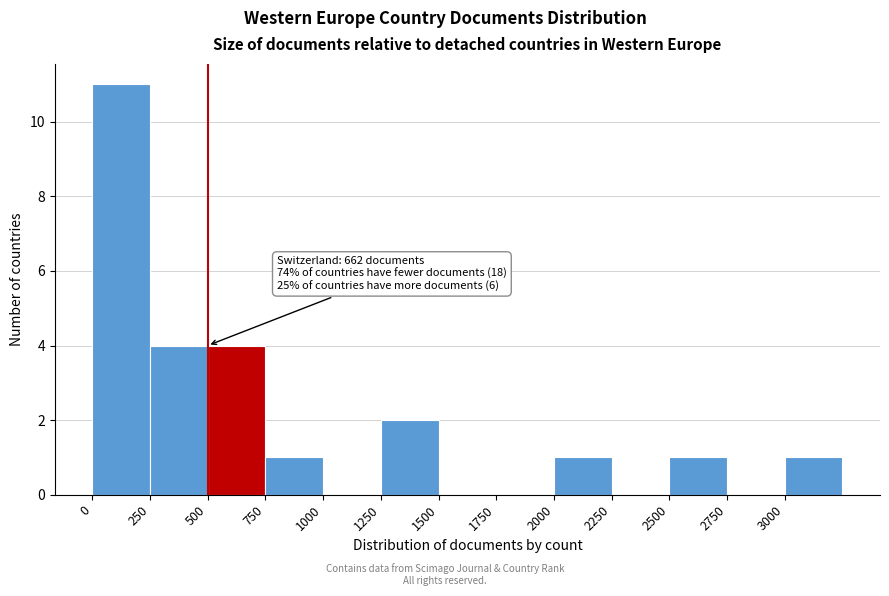

Over which range of the x-axis is the bar tallest?

0 to 250